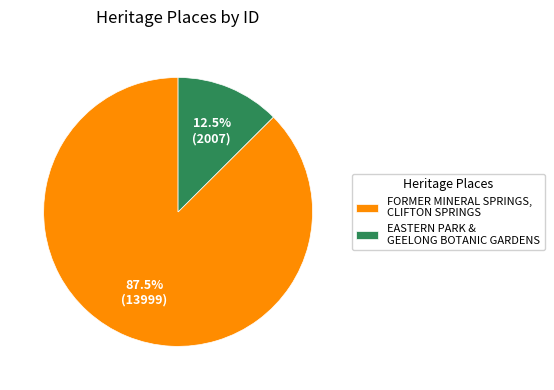

What is the total percentage of EASTERN PARK & GEELONG BOTANIC GARDENS and FORMER MINERAL SPRINGS, CLIFTON SPRINGS?

100.0%